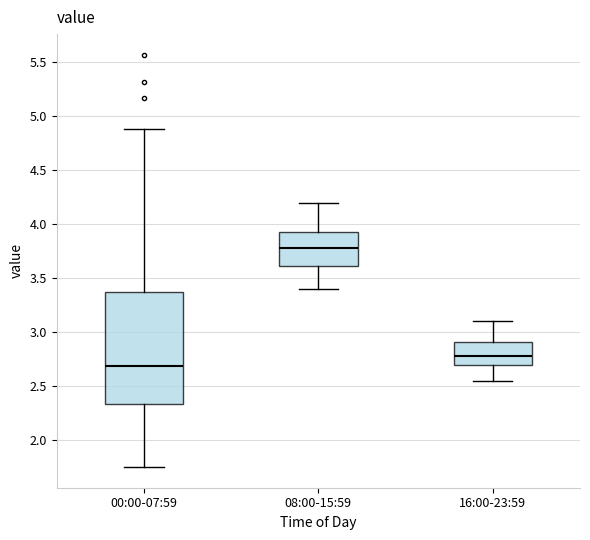

Which box has the highest median line?

08:00-15:59